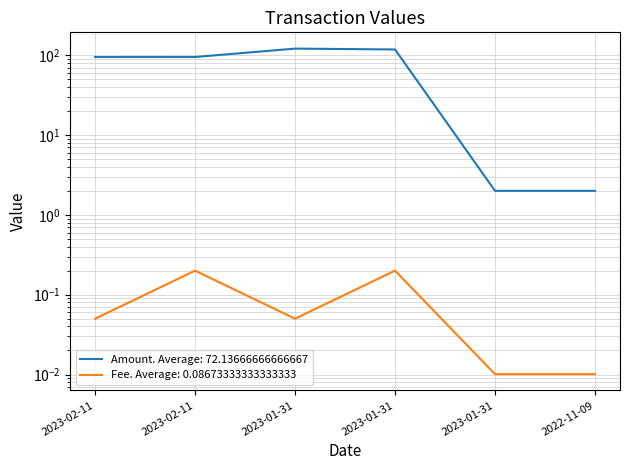

Which series has the largest range (max minus min)?

Amount